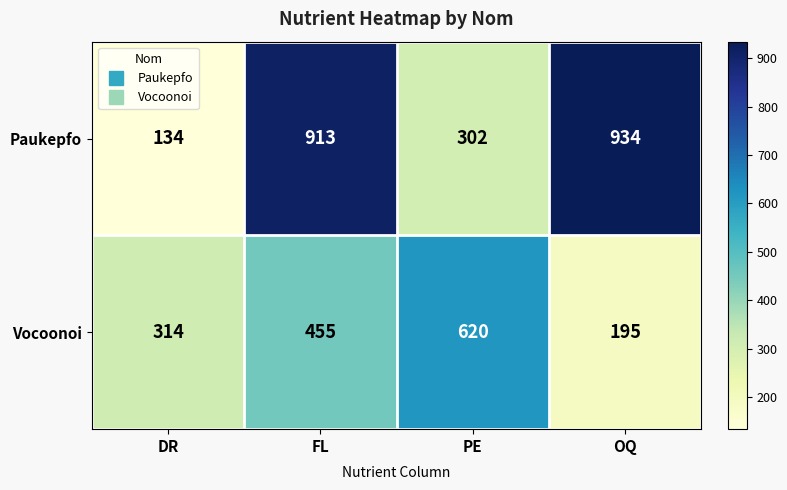

What is the highest value of the Vocoonoi series?

620